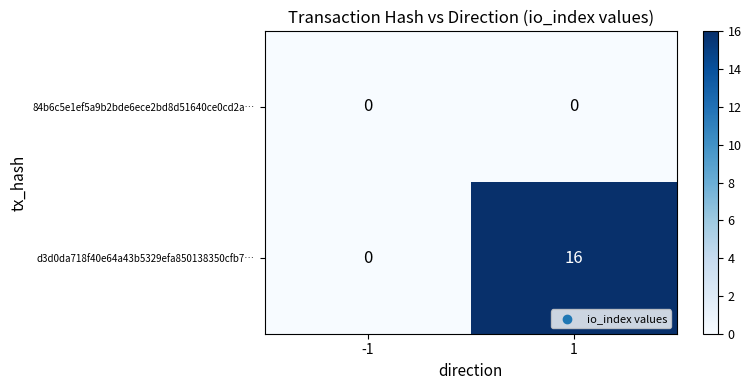

What is the greatest value displayed?

16